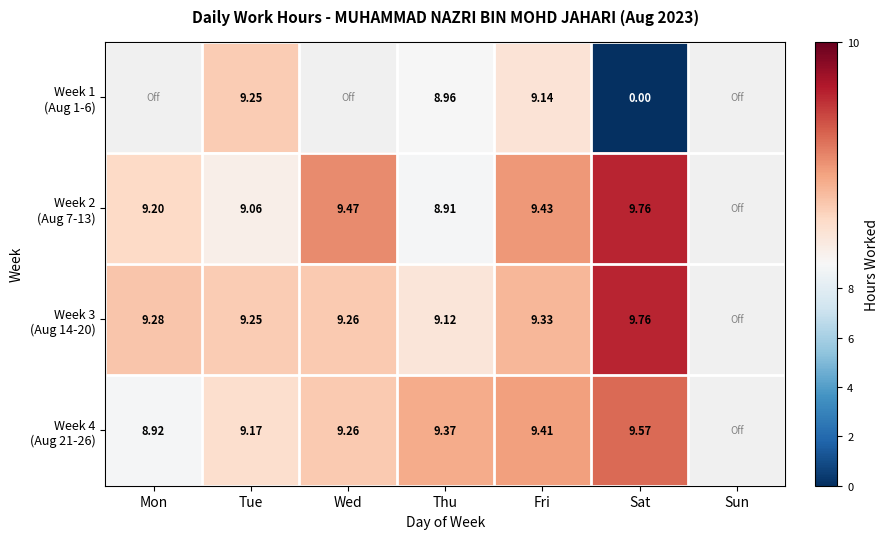

How many categories are shown in the chart?

7